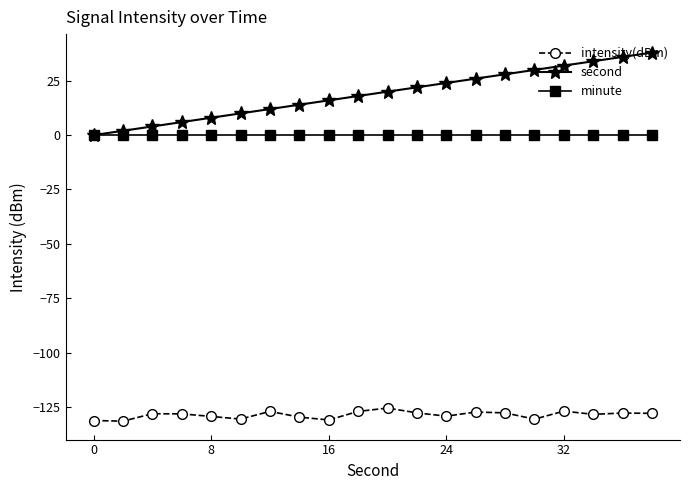

What is the smallest value displayed?

-131.6